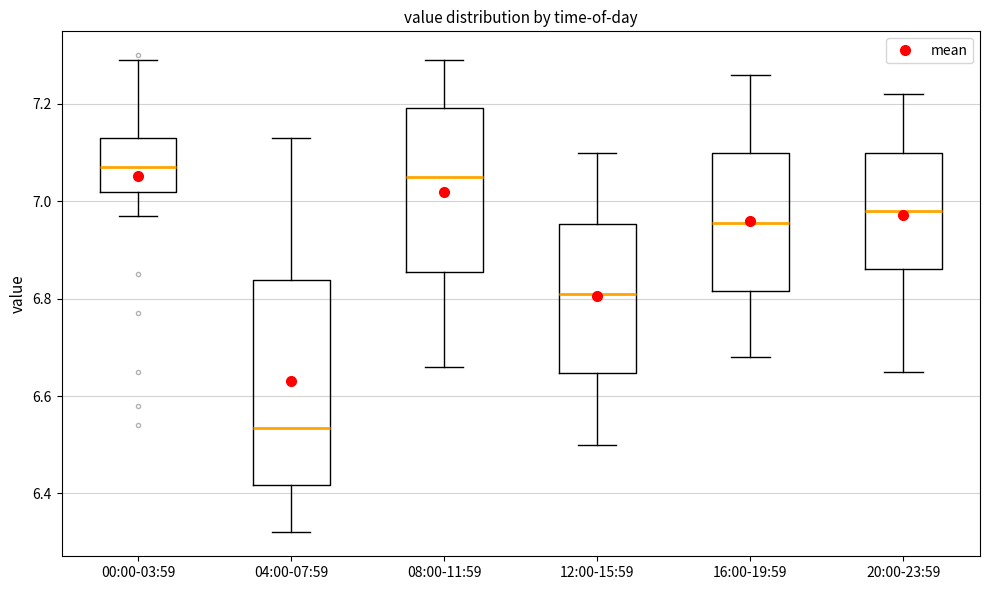

Which box's median line is the lowest?

04:00-07:59